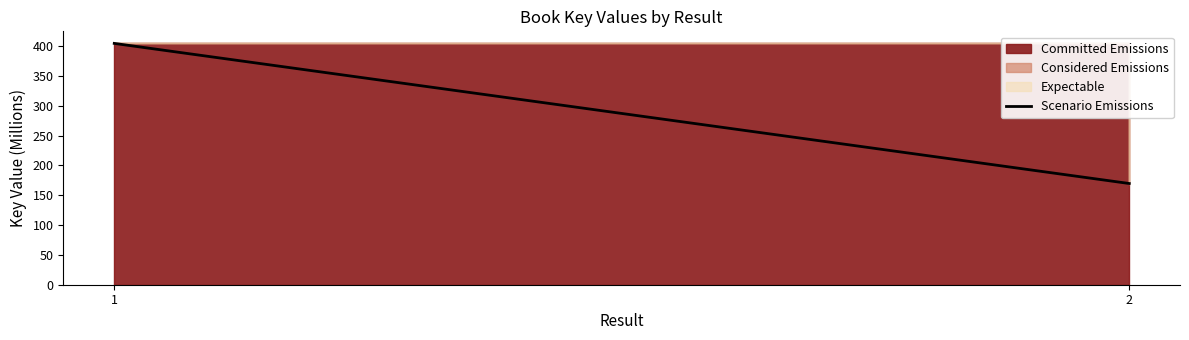

Where is the data nearest to the value 287?

2